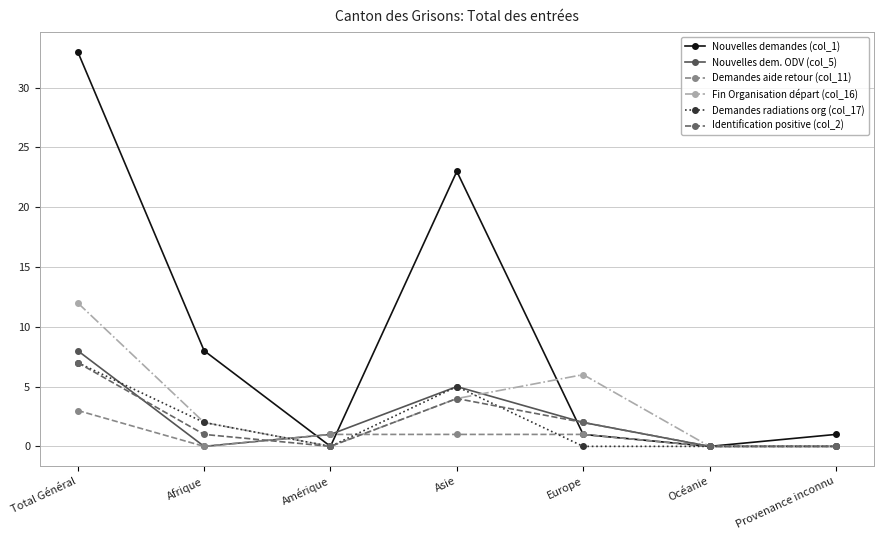

Reading left to right, transcribe all the data shown in this chart.

Nouvelles demandes (col_1): 33	8	0	23	1	0	1
Nouvelles dem. ODV (col_5): 8	0	1	5	2	0	0
Demandes aide retour (col_11): 3	0	1	1	1	0	0
Fin Organisation départ (col_16): 12	2	0	4	6	0	0
Demandes radiations org (col_17): 7	2	0	5	0	0	0
Identification positive (col_2): 7	1	0	4	2	0	0